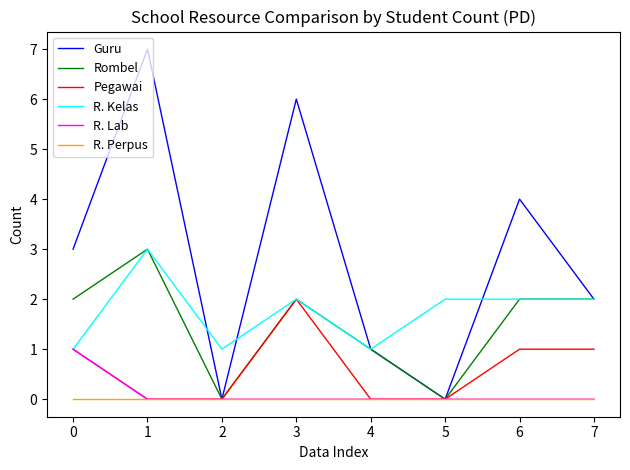

What is the average value of the Guru series?

3